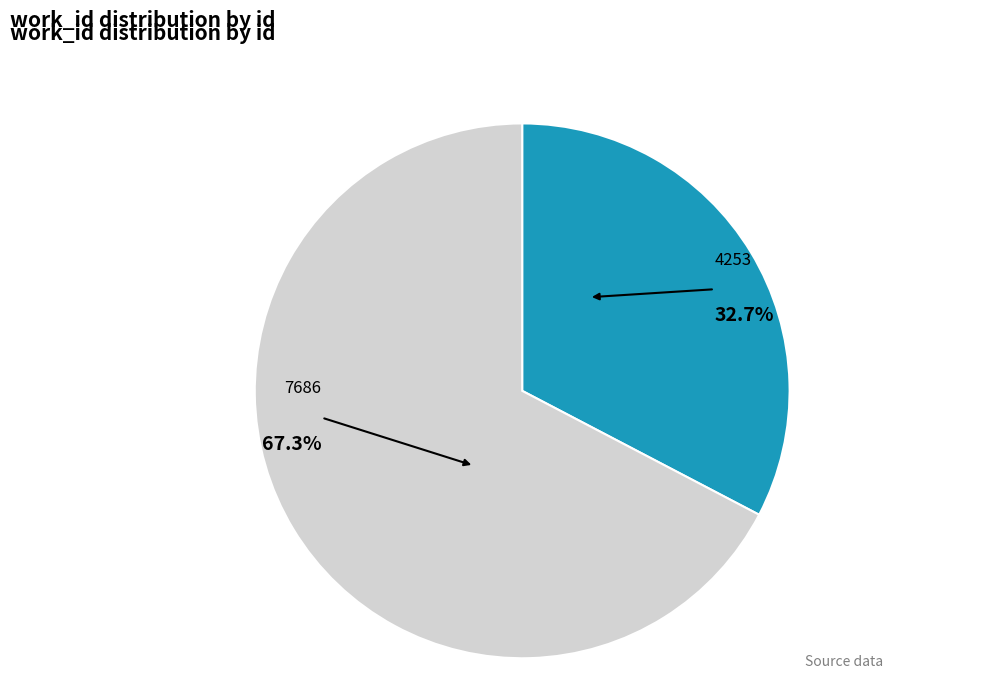

Is there a majority slice in this chart?

Yes